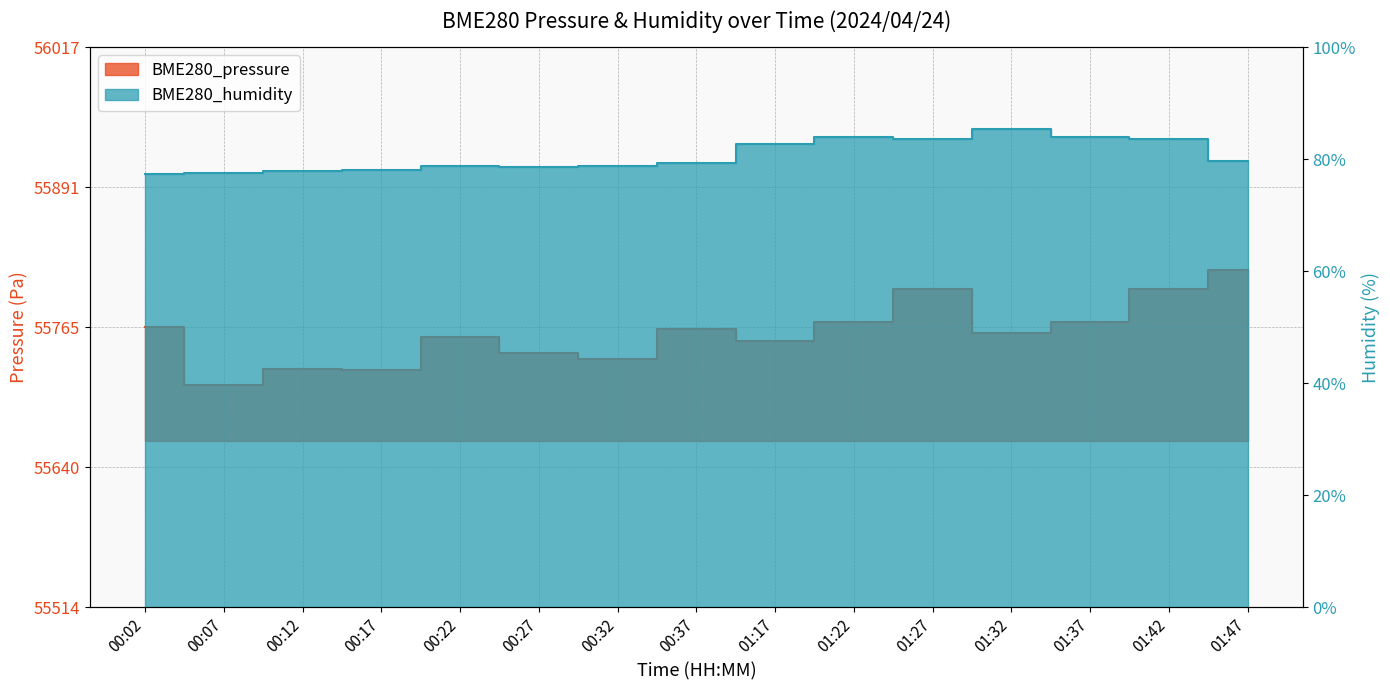

What is the lowest value of the BME280_pressure series?

55713.6